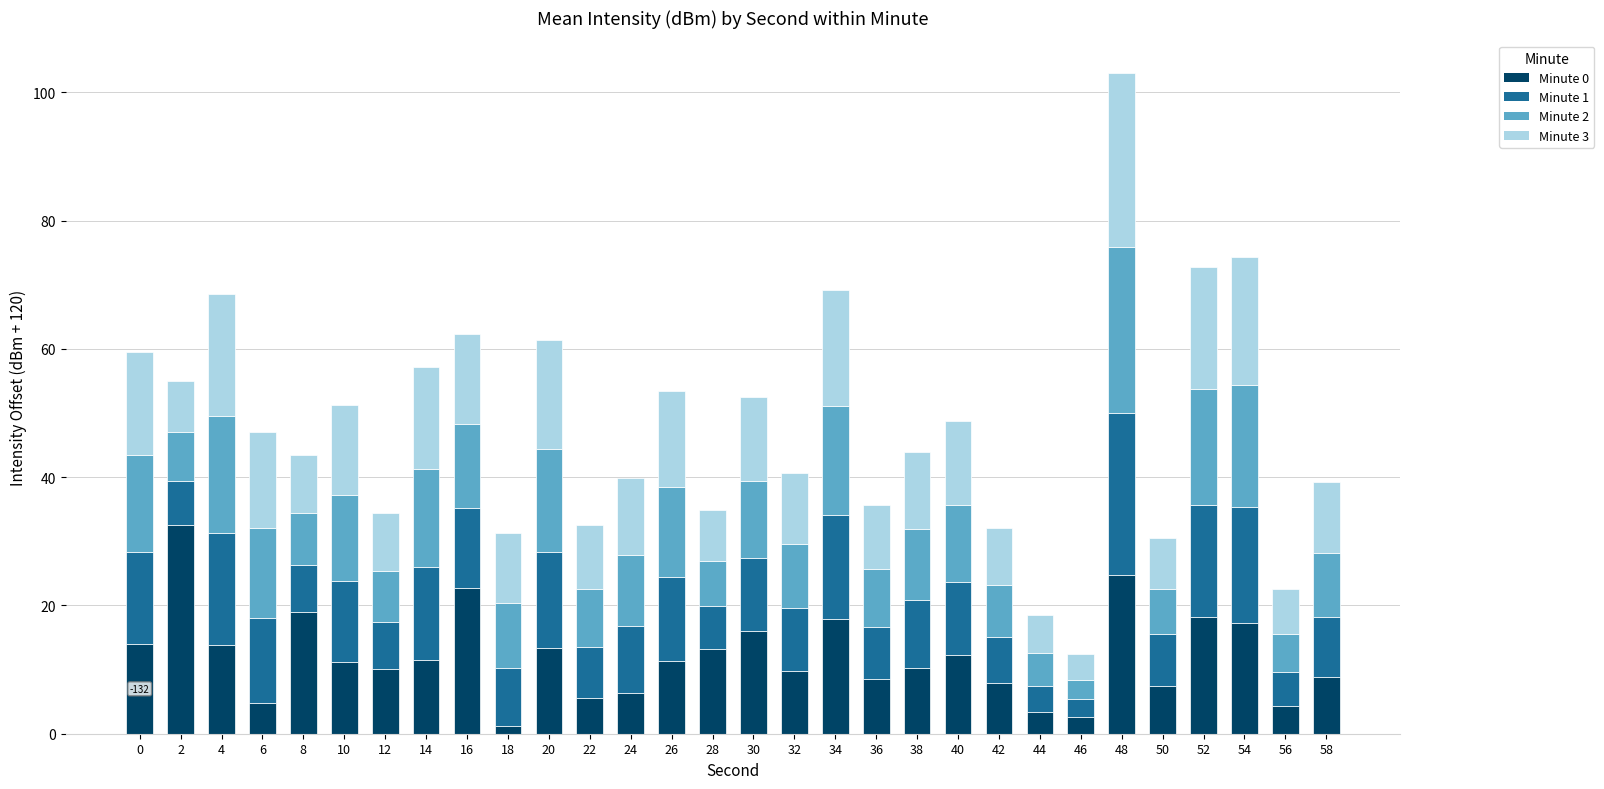

At which category is the sum across all series the highest?

48